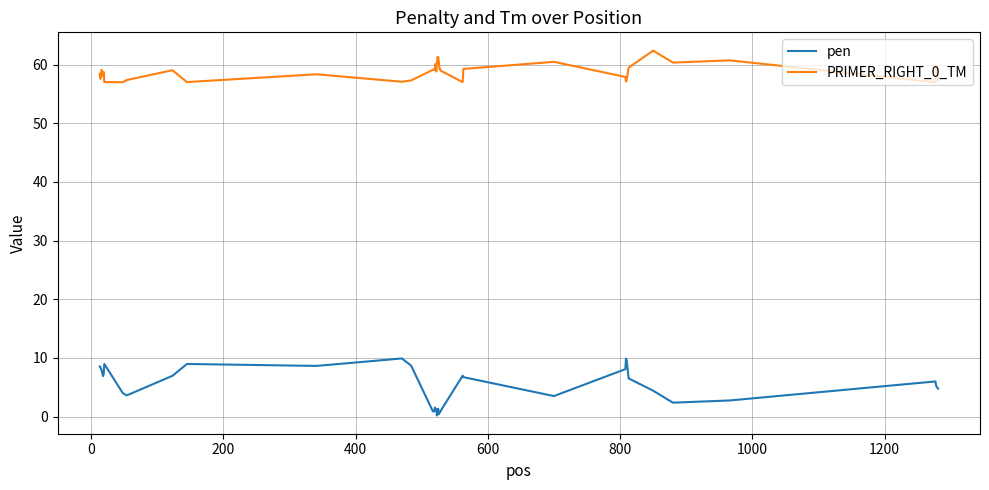

What is the maximum value for PRIMER_RIGHT_0_TM?

62.4